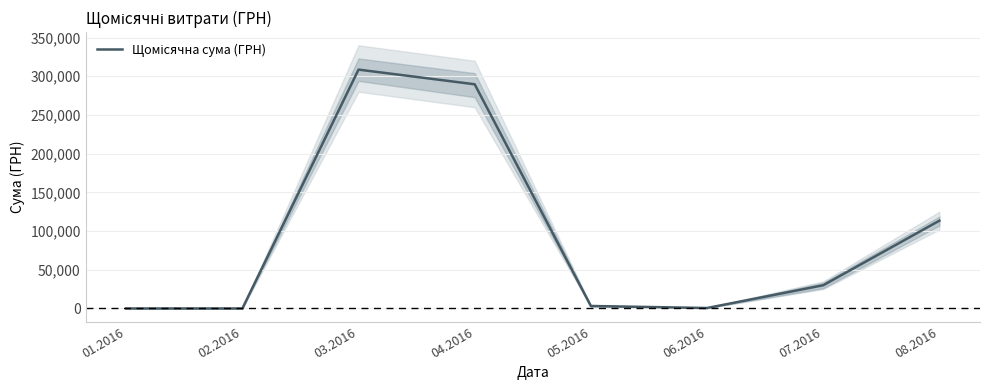

Which has a higher value, 03.2016 or 04.2016?

03.2016